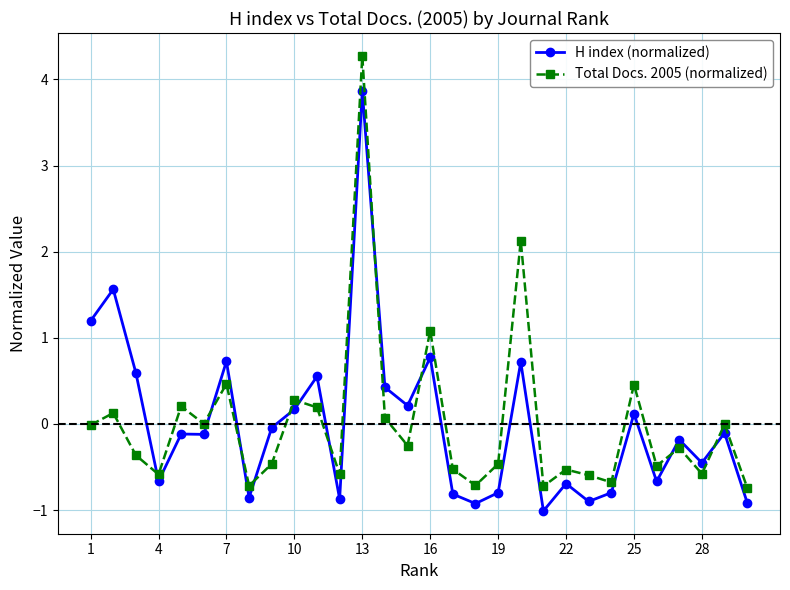

True or false: H index (normalized) and Total Docs. 2005 (normalized) cross at least once.

True